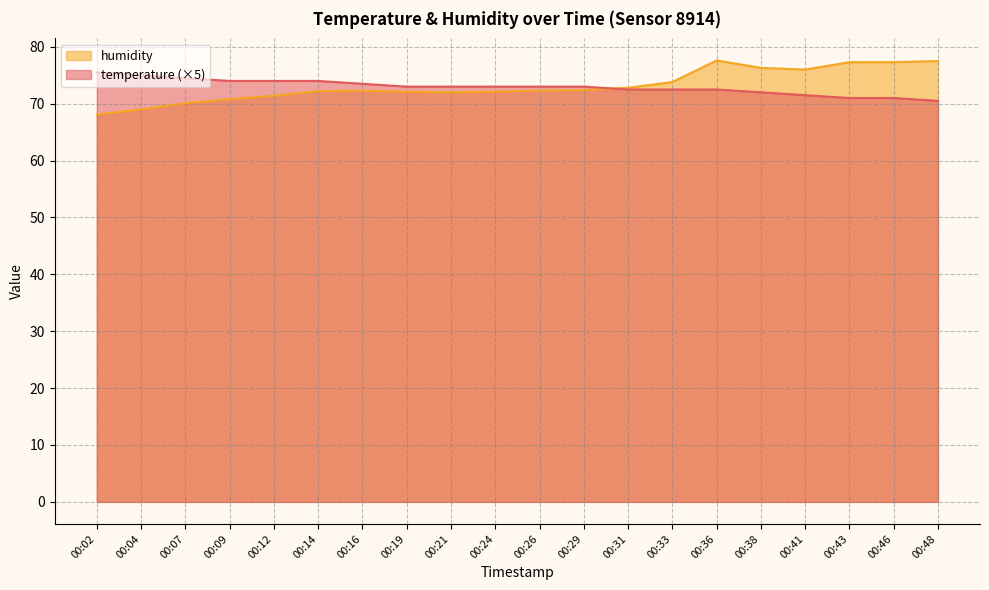

What is the sum of the humidity values at 00:38 and 00:26?

148.6